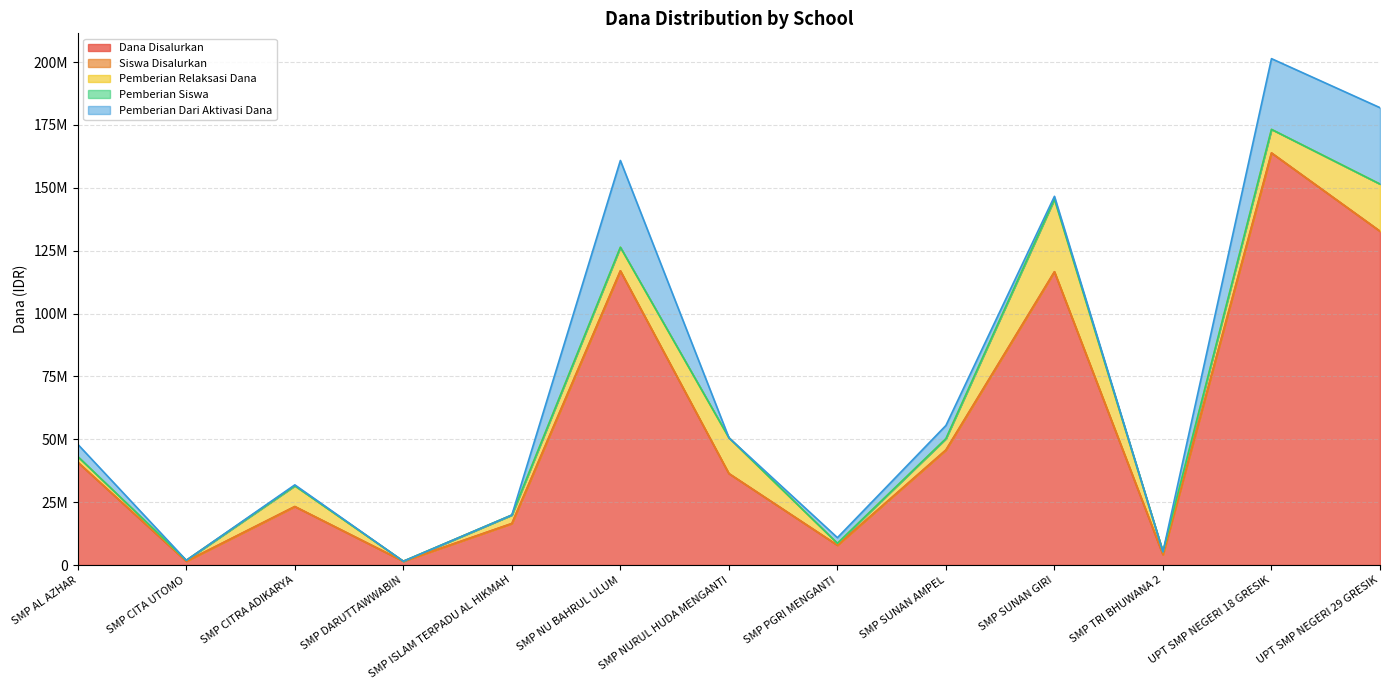

The value of Pemberian Relaksasi Dana at SMP PGRI MENGANTI is 301195. True or false?

False